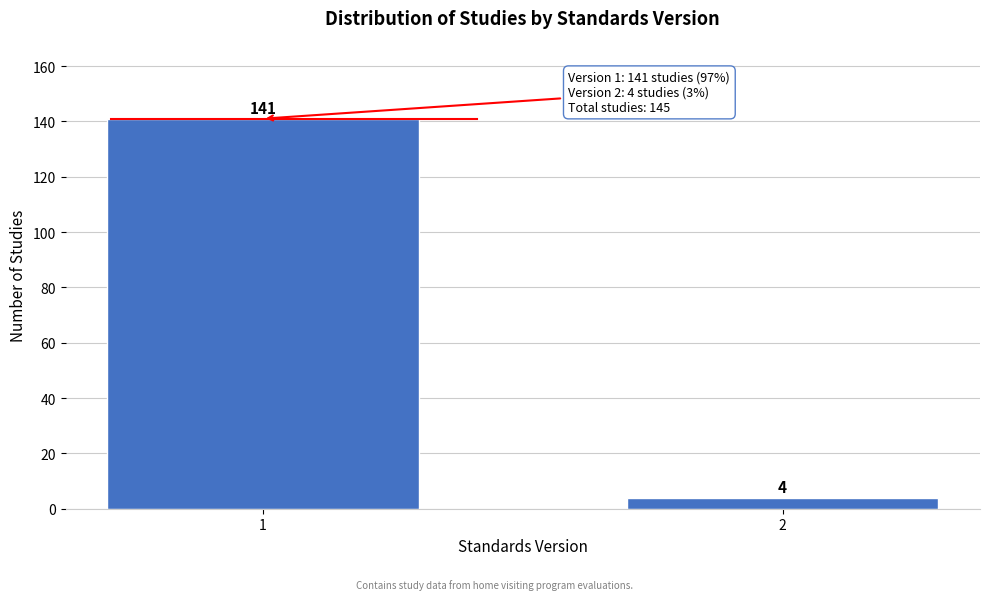

Reading left to right, list all the values displayed in this chart.

1=141	2=4